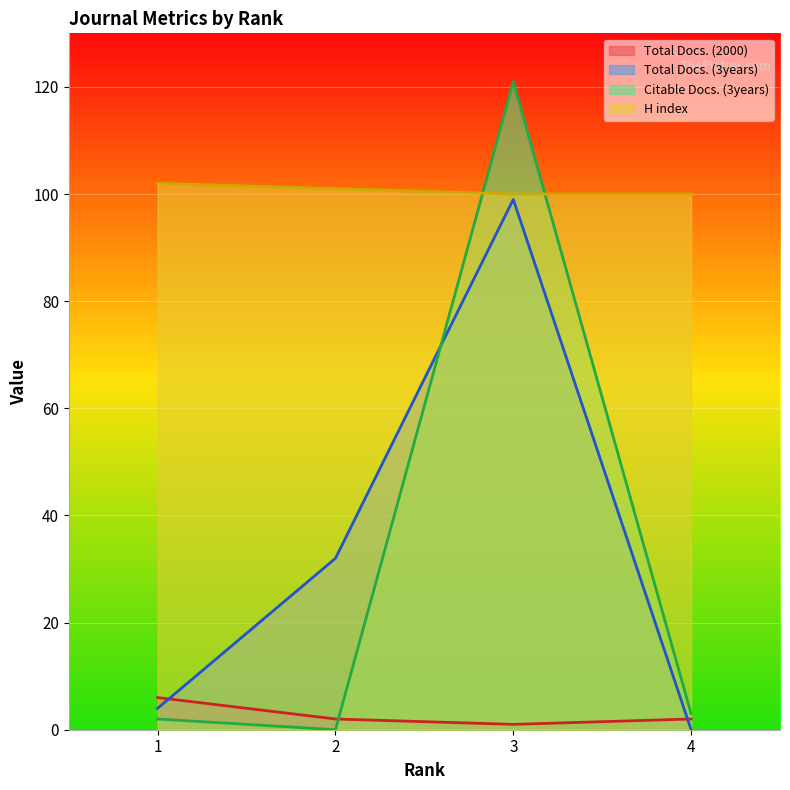

What is the sum of the H index values at 4 and 1?

202